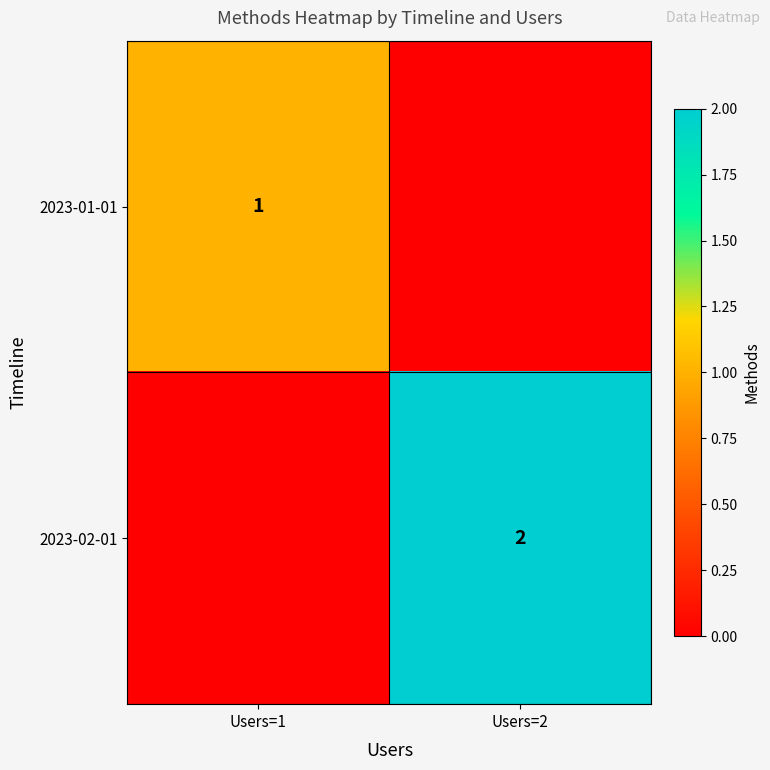

The 2023-02-01 series shows 1 at Users=2. True or false?

False